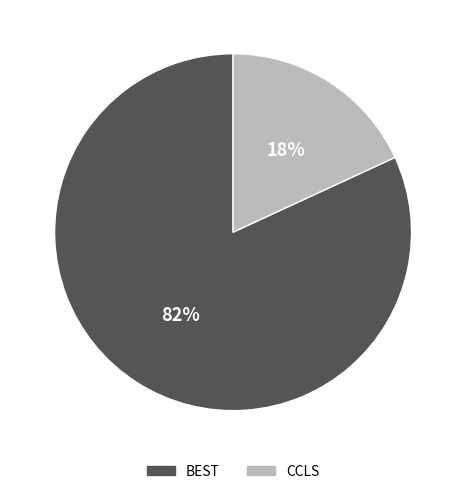

Do BEST and CCLS together represent more than half of the pie?

Yes